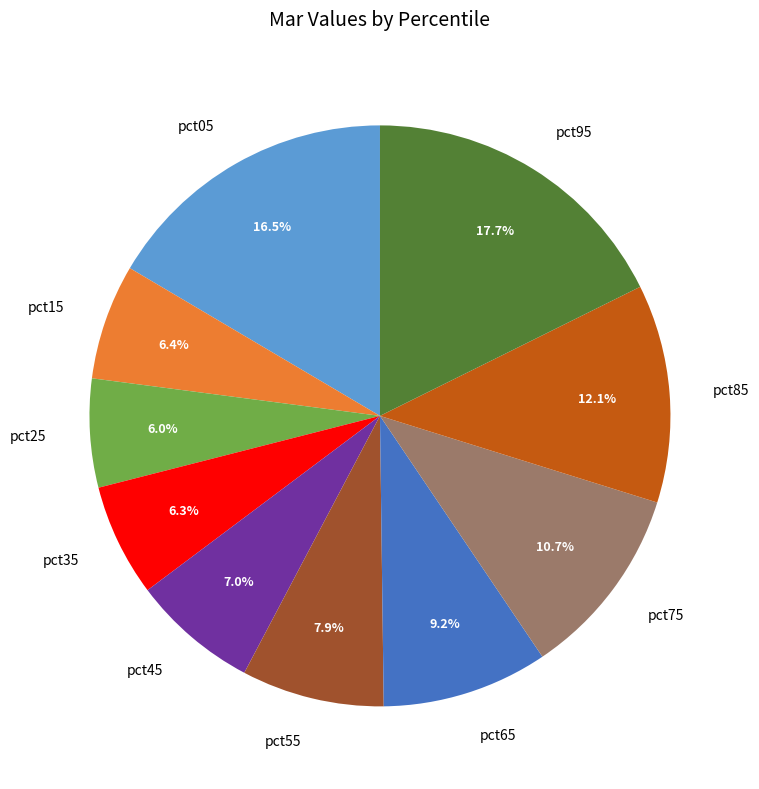

To the nearest percent, what percentage of the pie is pct35?

6%